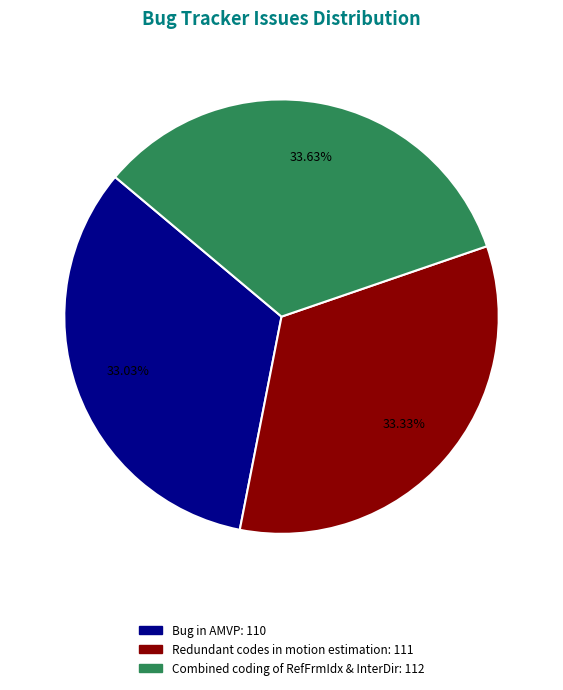

To the nearest percent, what portion does Combined coding of RefFrmIdx & InterDir represent?

34%